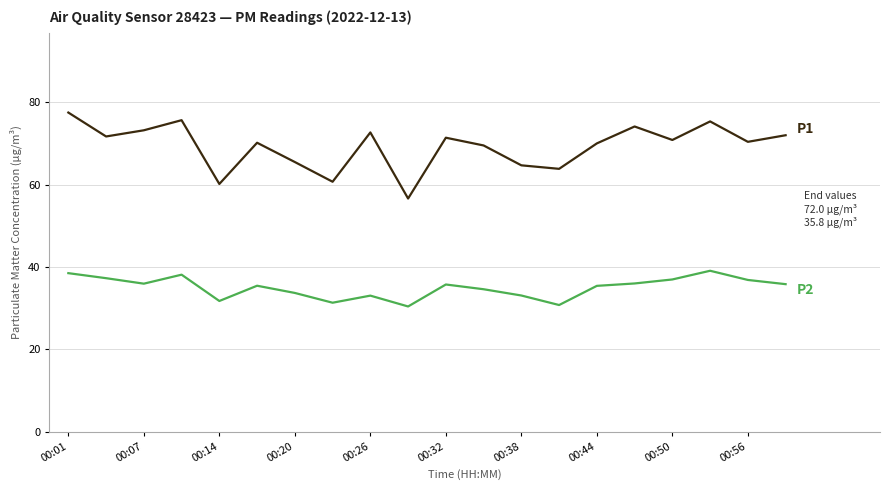

What is the greatest value displayed?

77.5